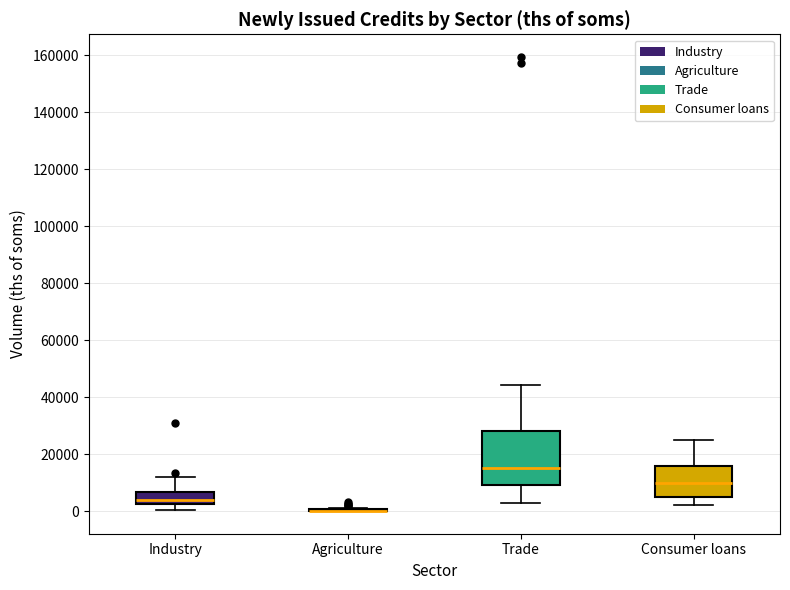

Comparing the boxes themselves (not the whiskers), which one is the tallest?

Trade